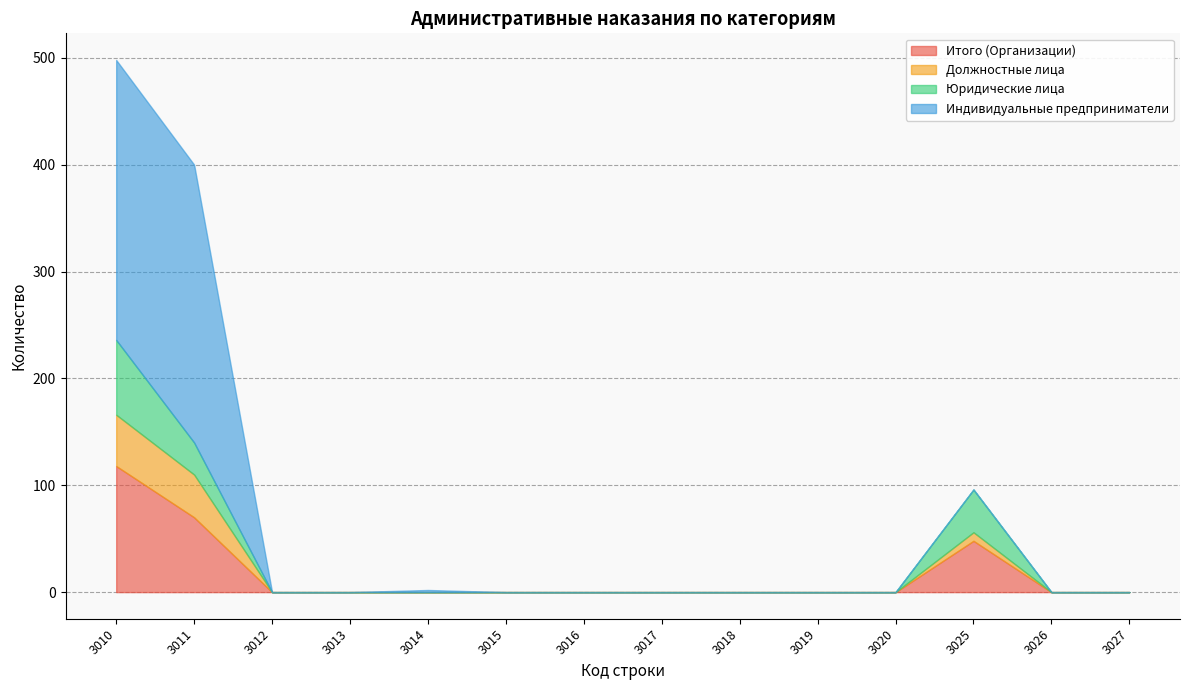

Reading left to right, transcribe all the data shown in this chart.

Итого (Организации): 3010=118	3011=70	3012=0	3013=0	3014=0	3015=0	3016=0	3017=0	3018=0	3019=0	3020=0	3025=48	3026=0	3027=0
Должностные лица: 3010=48	3011=40	3012=0	3013=0	3014=0	3015=0	3016=0	3017=0	3018=0	3019=0	3020=0	3025=8	3026=0	3027=0
Юридические лица: 3010=70	3011=30	3012=0	3013=0	3014=0	3015=0	3016=0	3017=0	3018=0	3019=0	3020=0	3025=40	3026=0	3027=0
Индивидуальные предприниматели: 3010=262	3011=260	3012=0	3013=0	3014=2	3015=0	3016=0	3017=0	3018=0	3019=0	3020=0	3025=0	3026=0	3027=0